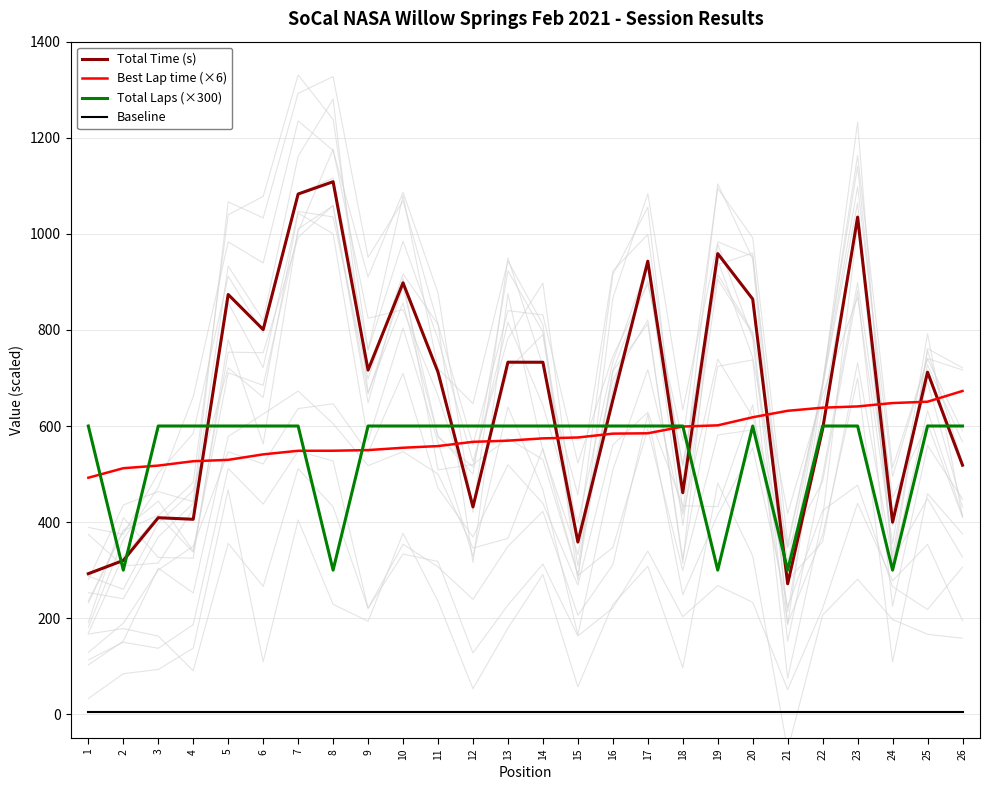

At 8, list the series in order from smallest to largest.

Baseline, Total Laps (×300), Best Lap time (×6), Total Time (s)